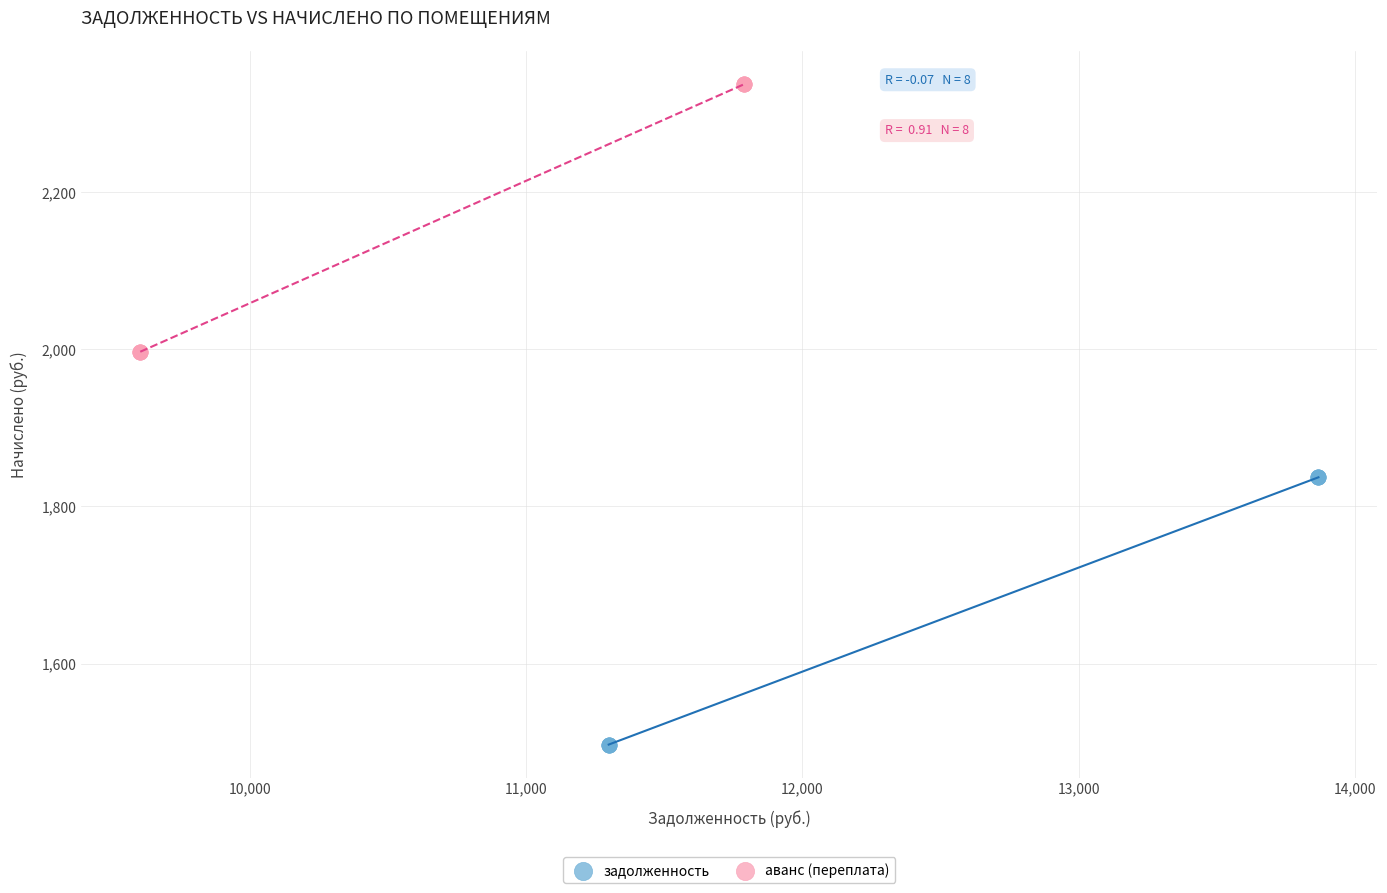

Which series contains the lowest Y value?

задолженность